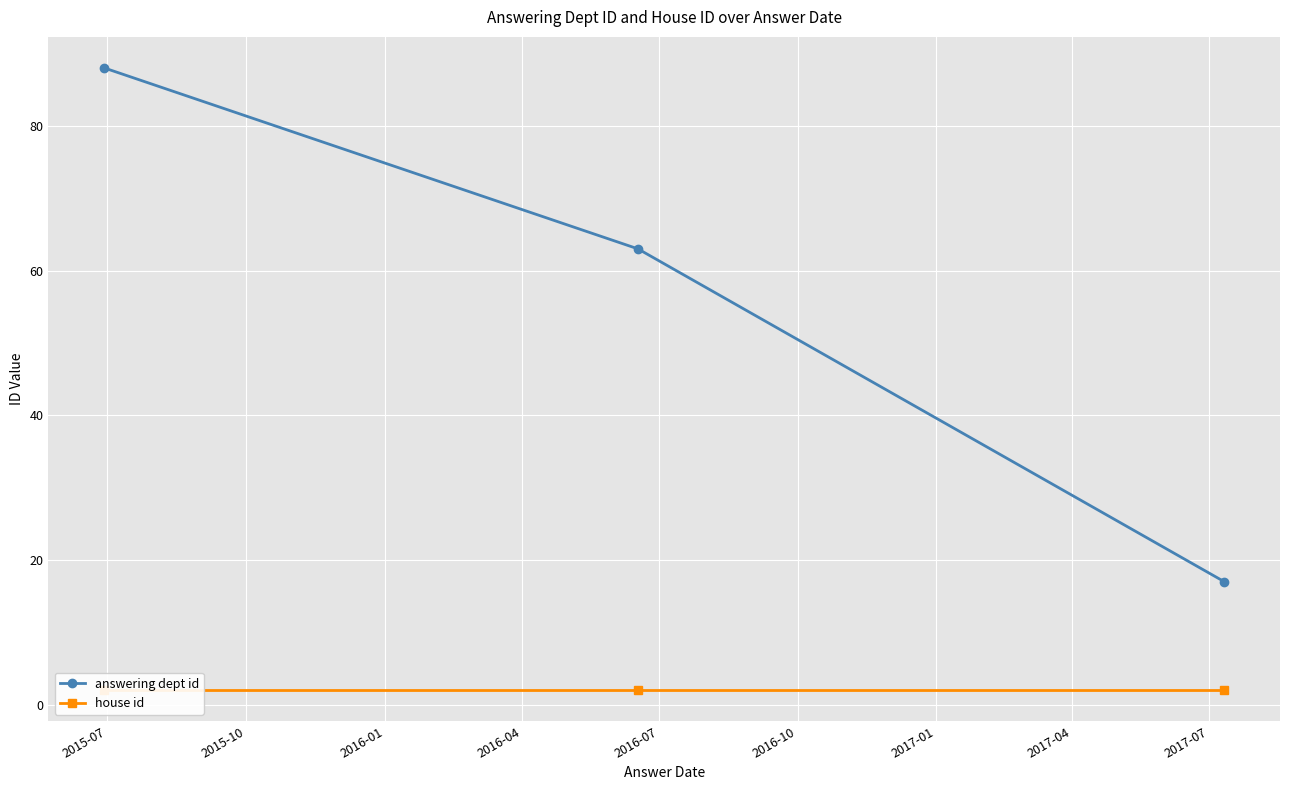

What is the highest value of the answering dept id series?

88